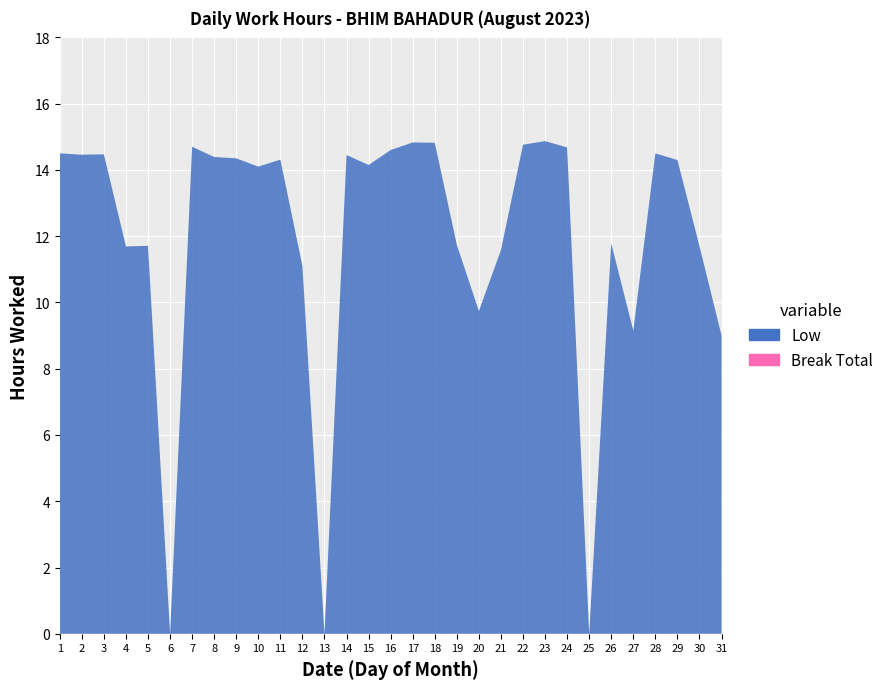

Reading left to right, what are all the values shown in this chart?

Low: 14.5	14.5	14.5	11.7	11.7	0.0	14.7	14.4	14.3	14.1	14.3	11.1	0.0	14.4	14.2	14.6	14.8	14.8	11.7	9.7	11.6	14.8	14.9	14.7	0.0	11.8	9.2	14.5	14.3	11.7	9.0
Break Total: 0.0	0.0	0.0	0.0	0.0	0.0	0.0	0.0	0.0	0.0	0.0	0.0	0.0	0.0	0.0	0.0	0.0	0.0	0.0	0.0	0.0	0.0	0.0	0.0	0.0	0.0	0.0	0.0	0.0	0.0	0.0